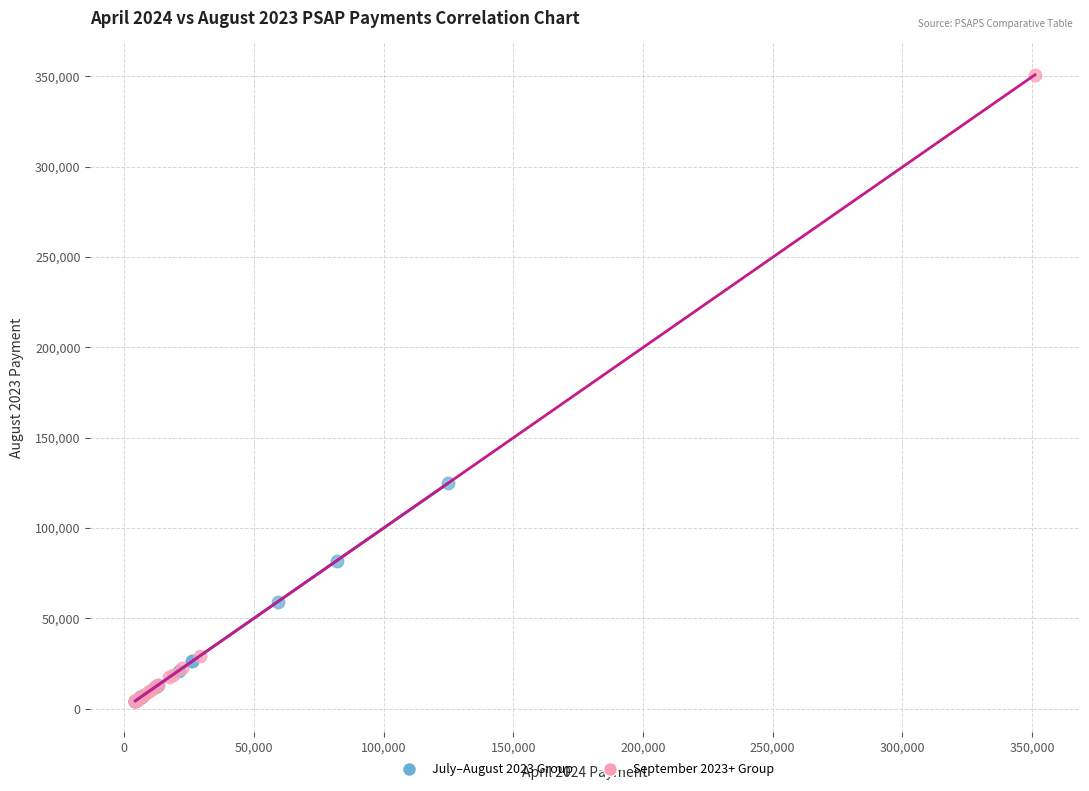

Which series contains the highest Y value?

September 2023+ Group